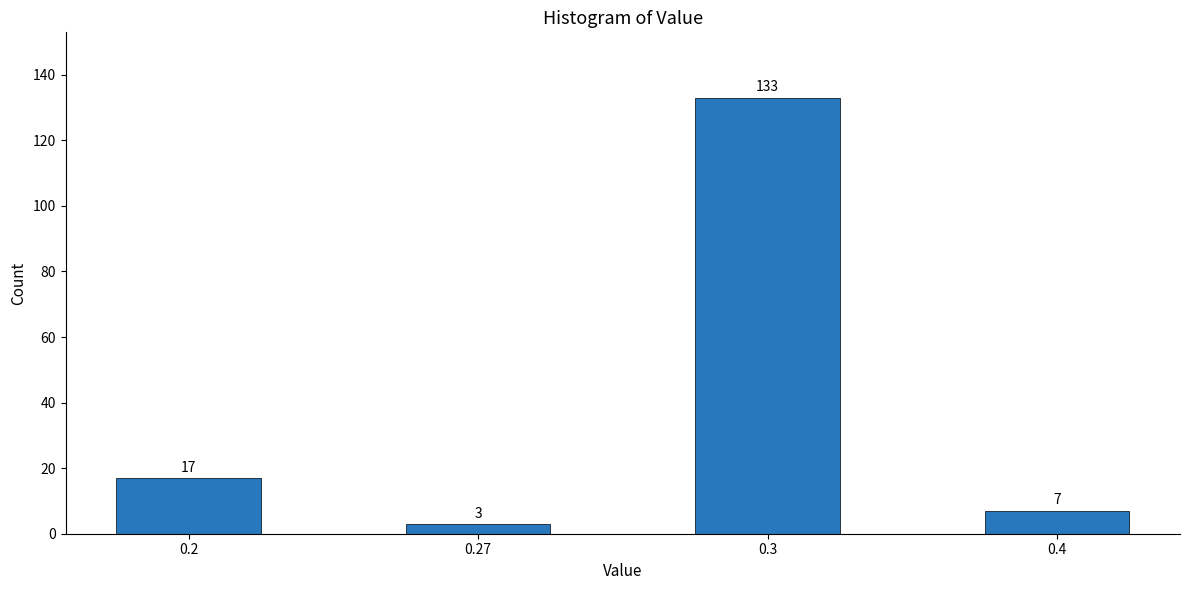

Reading right to left, extract all data points from this chart.

0.4=7	0.3=133	0.27=3	0.2=17